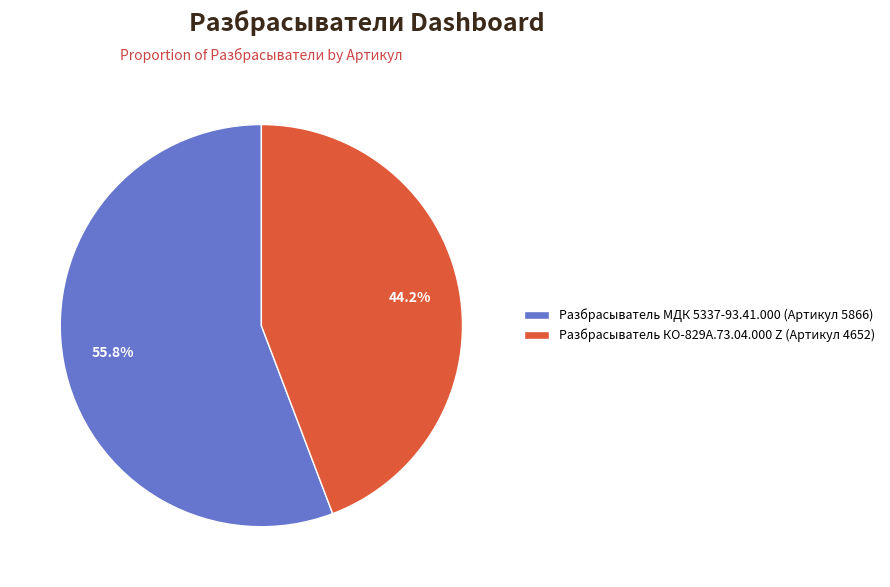

Does any single category account for the majority?

Yes